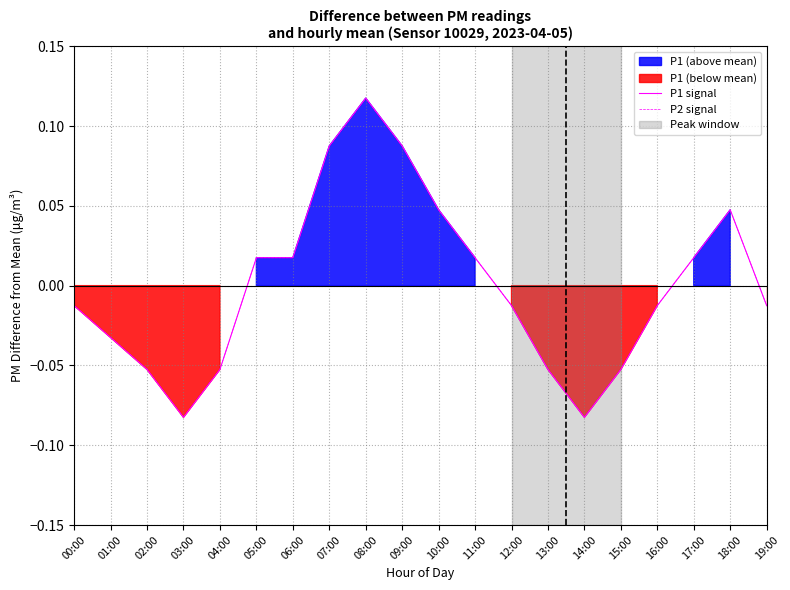

Reading left to right, transcribe all the data shown in this chart.

P1 signal: 00:00=-0.0	01:00=-0.0	02:00=-0.1	03:00=-0.1	04:00=-0.1	05:00=0.0	06:00=0.0	07:00=0.1	08:00=0.1	09:00=0.1	10:00=0.0	11:00=0.0	12:00=-0.0	13:00=-0.1	14:00=-0.1	15:00=-0.1	16:00=-0.0	17:00=0.0	18:00=0.0	19:00=-0.0
P2 signal: 00:00=-0.0	01:00=-0.0	02:00=-0.1	03:00=-0.1	04:00=-0.1	05:00=0.0	06:00=0.0	07:00=0.1	08:00=0.1	09:00=0.1	10:00=0.0	11:00=0.0	12:00=-0.0	13:00=-0.1	14:00=-0.1	15:00=-0.1	16:00=-0.0	17:00=0.0	18:00=0.0	19:00=-0.0